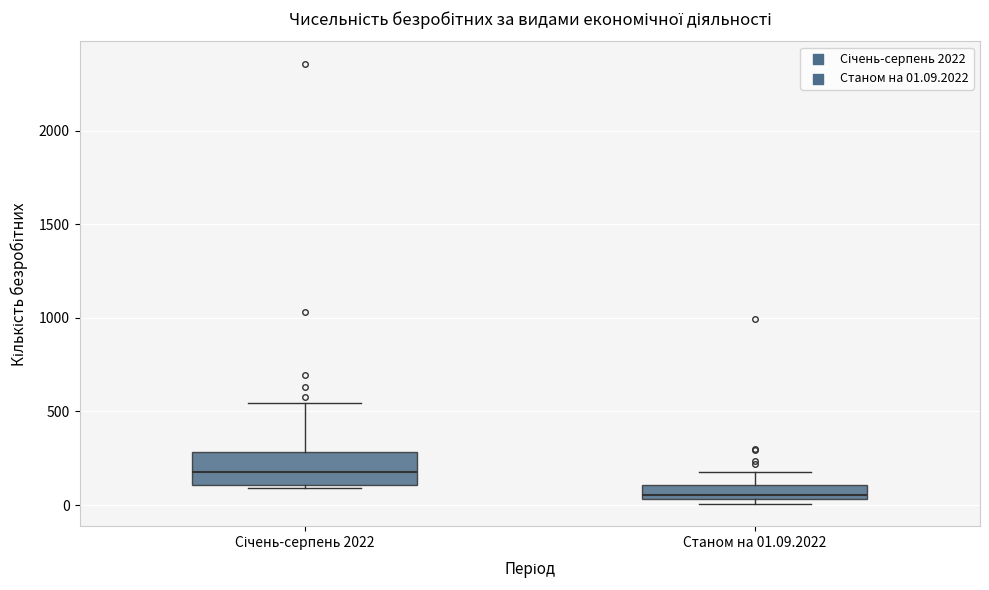

Where does the upper whisker of the box for Станом на 01.09.2022 end on the y-axis? The values are not printed on the chart, so give them approximately, as read against the axis.

150